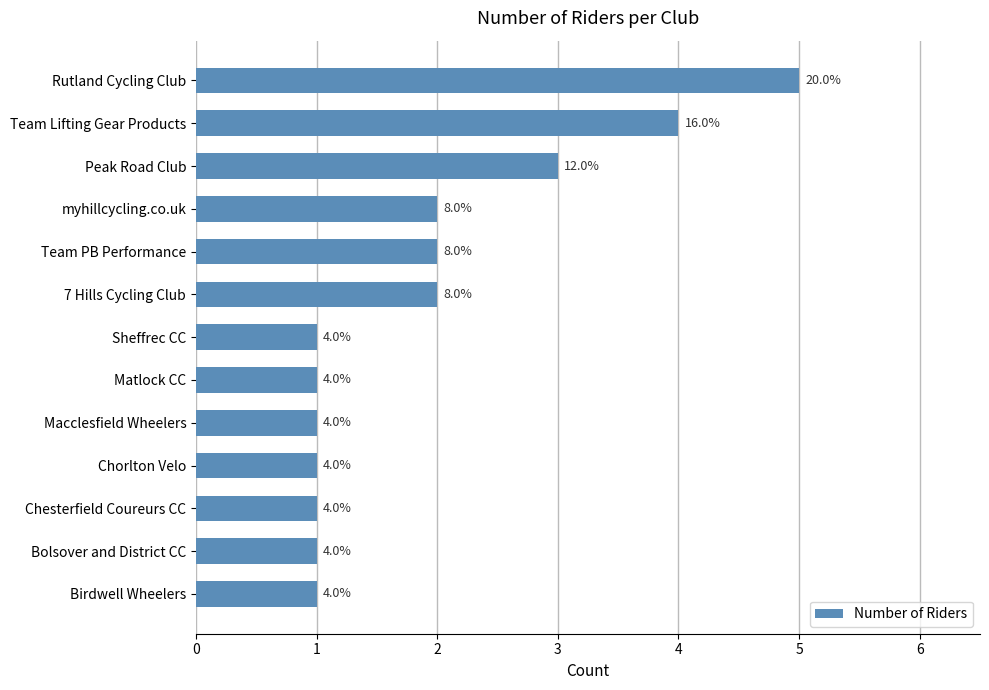

Where is the data nearest to the value 3?

Peak Road Club